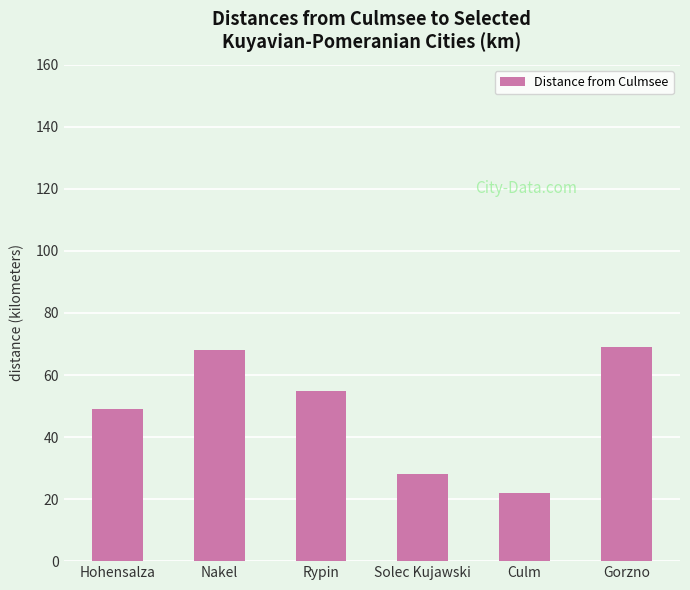

What is the change in value from Rypin to Solec Kujawski?

-27